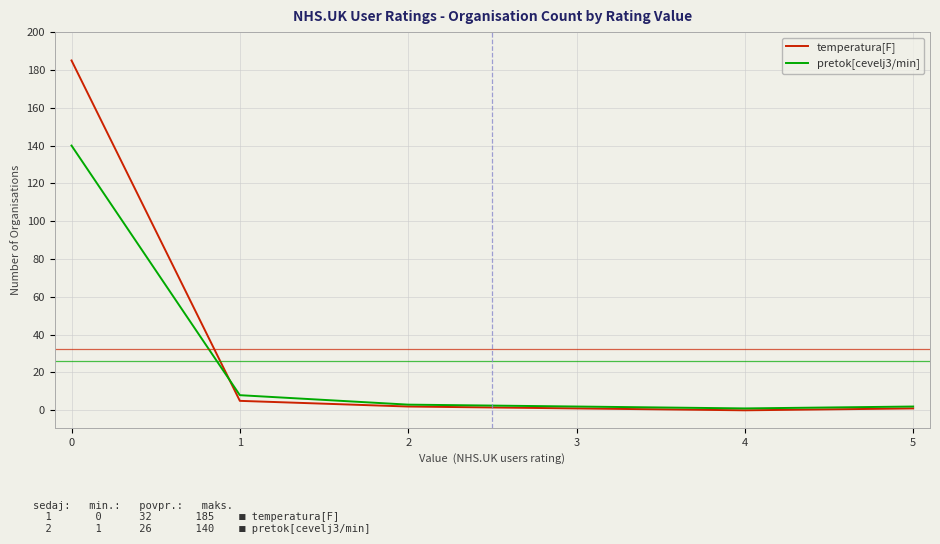

What is the difference between the second highest and second lowest values in the pretok[cevelj3/min] series?

6